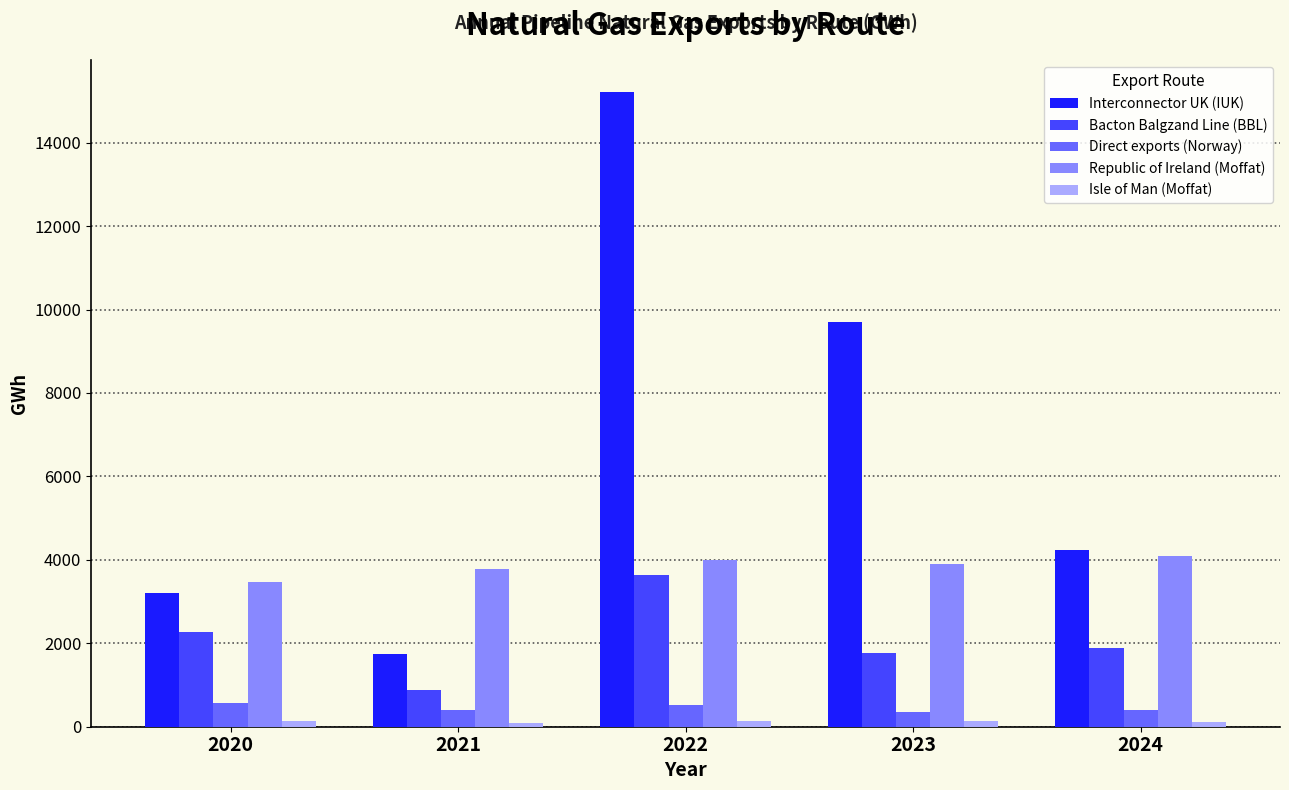

At which category is the sum across all series the highest?

2022